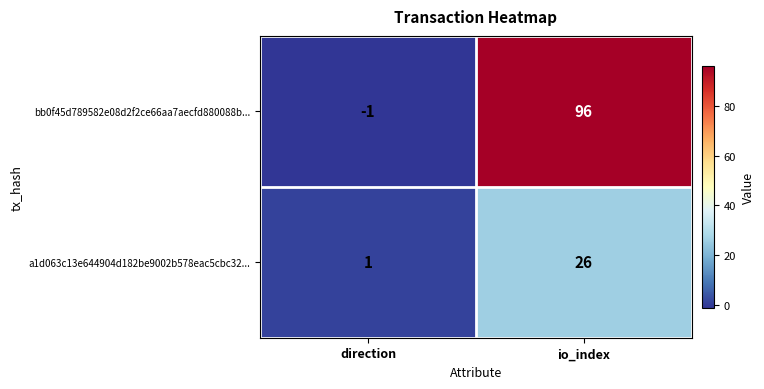

What is the difference between the highest and lowest values at io_index?

70